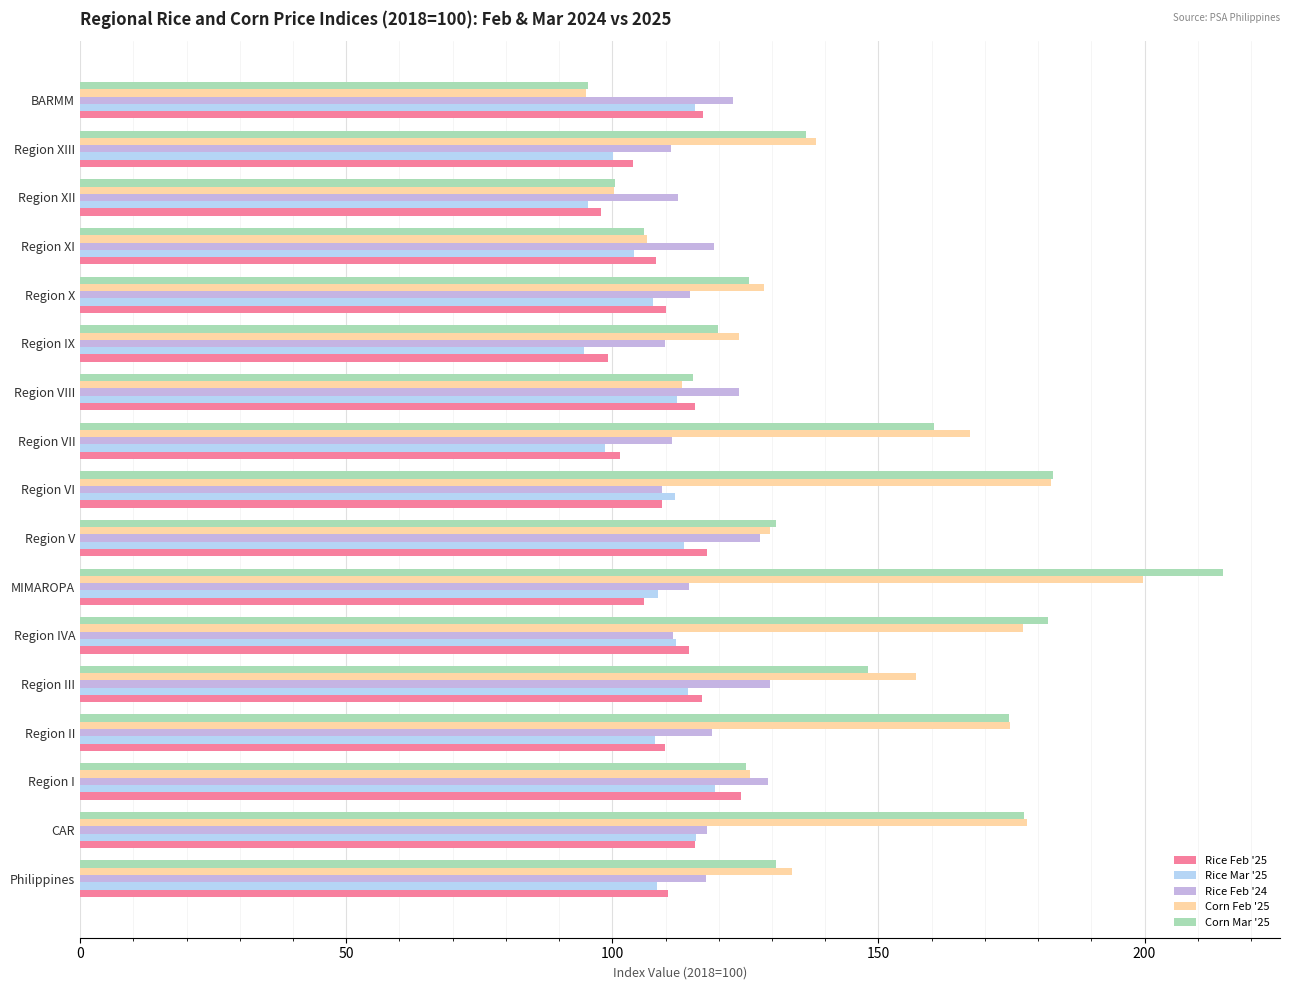

Is the value of Rice Feb '24 at Region I greater than the value of Corn Feb '25 at Region XIII?

No